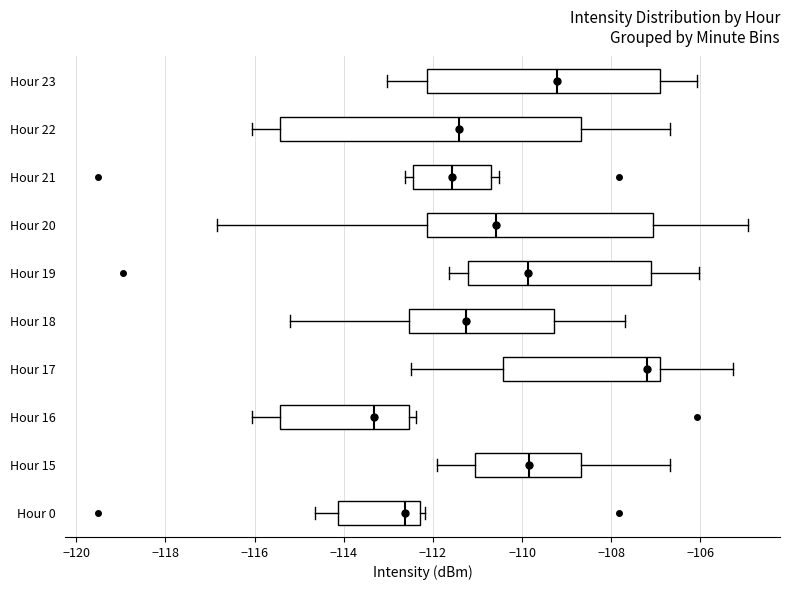

Comparing the boxes themselves (not the whiskers), which one is the widest?

Hour 22